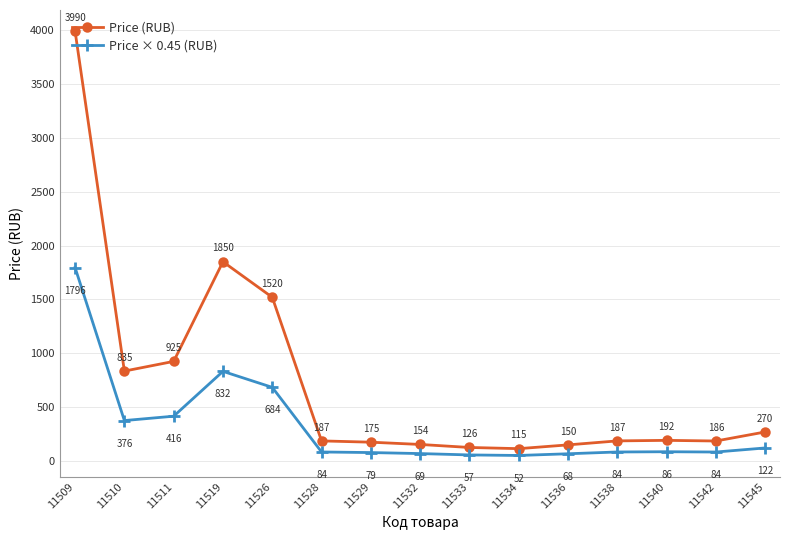

What is the maximum value for Price (RUB)?

3990.0